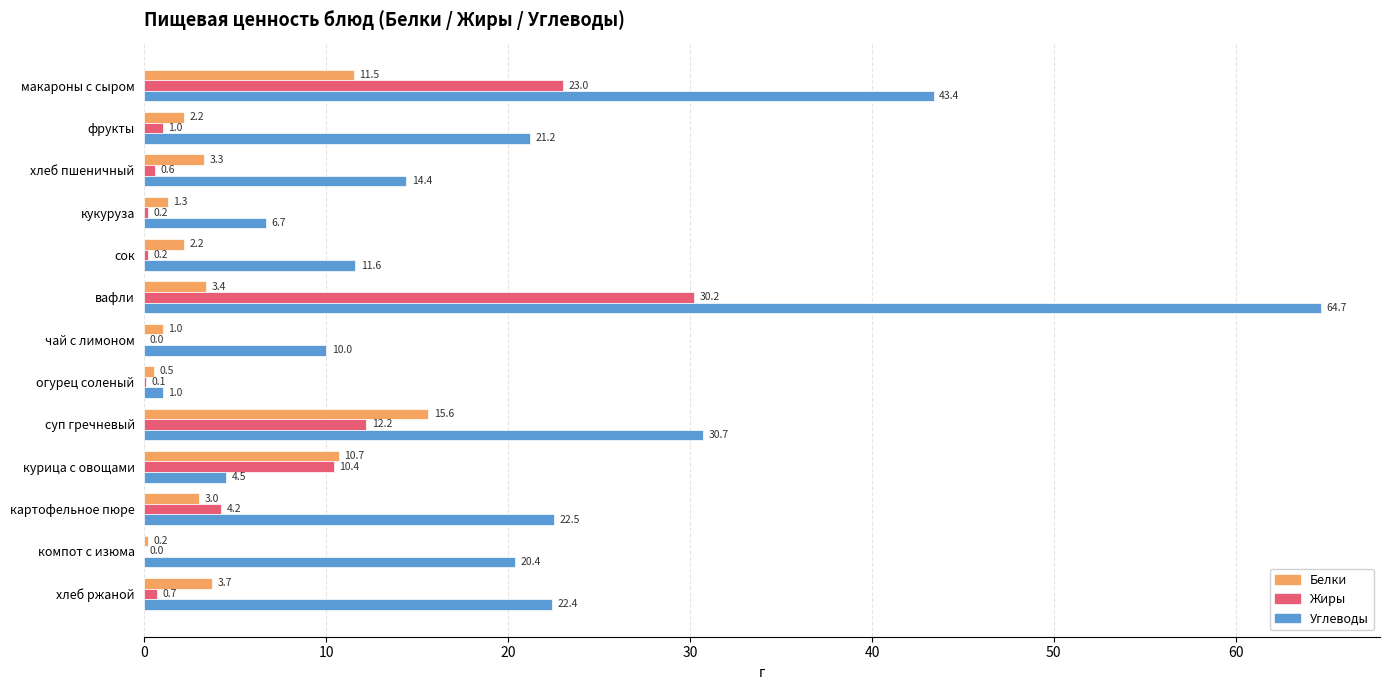

What are all the series names shown in the legend?

Белки, Жиры, Углеводы